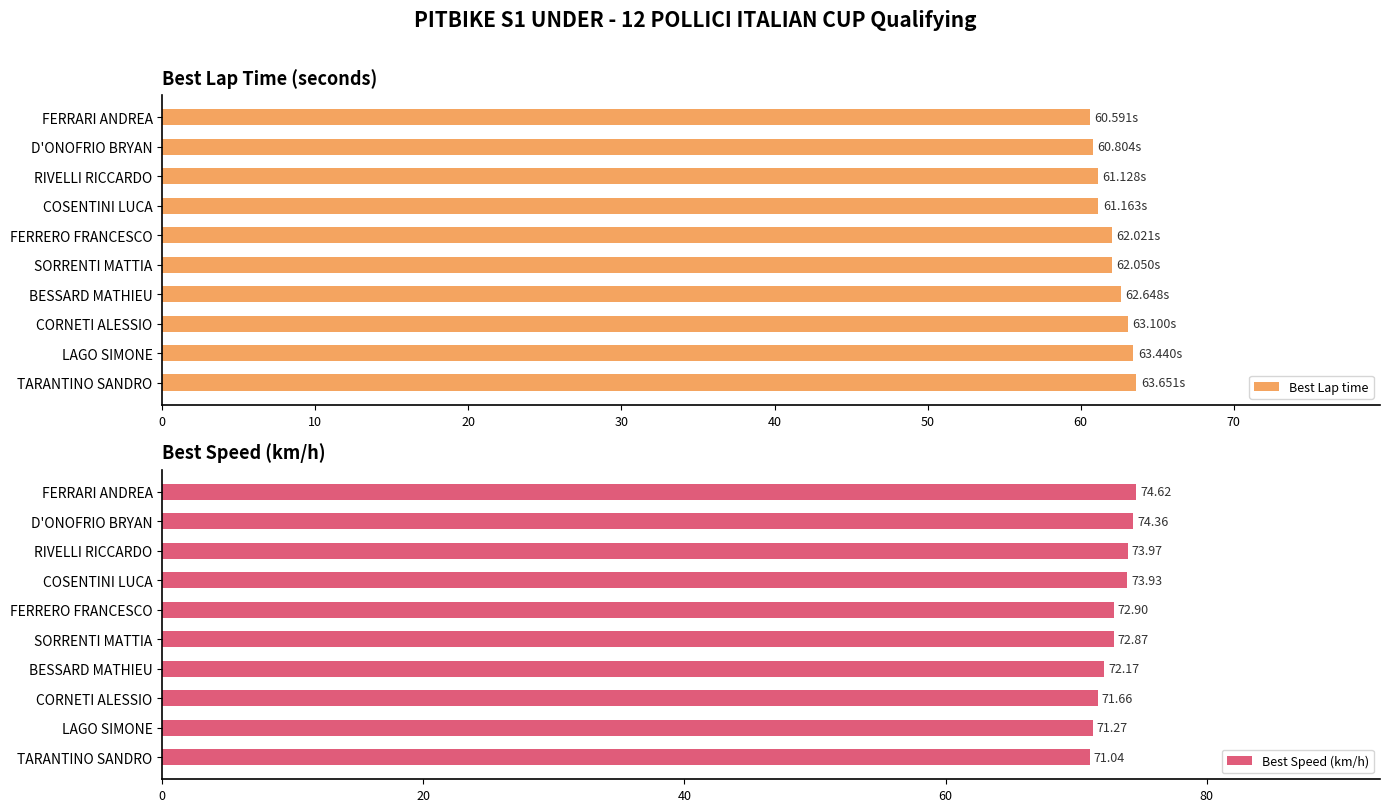

What is the sum of the Best Lap time values at COSENTINI LUCA and LAGO SIMONE?

124.6